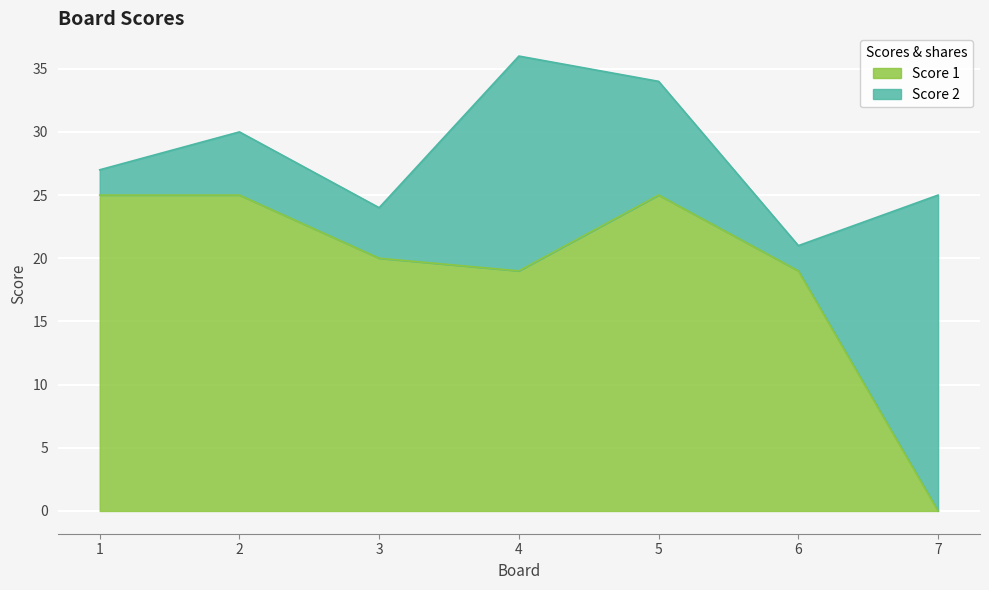

Approximately how many times larger is the value at 6 compared to 4?

1.0